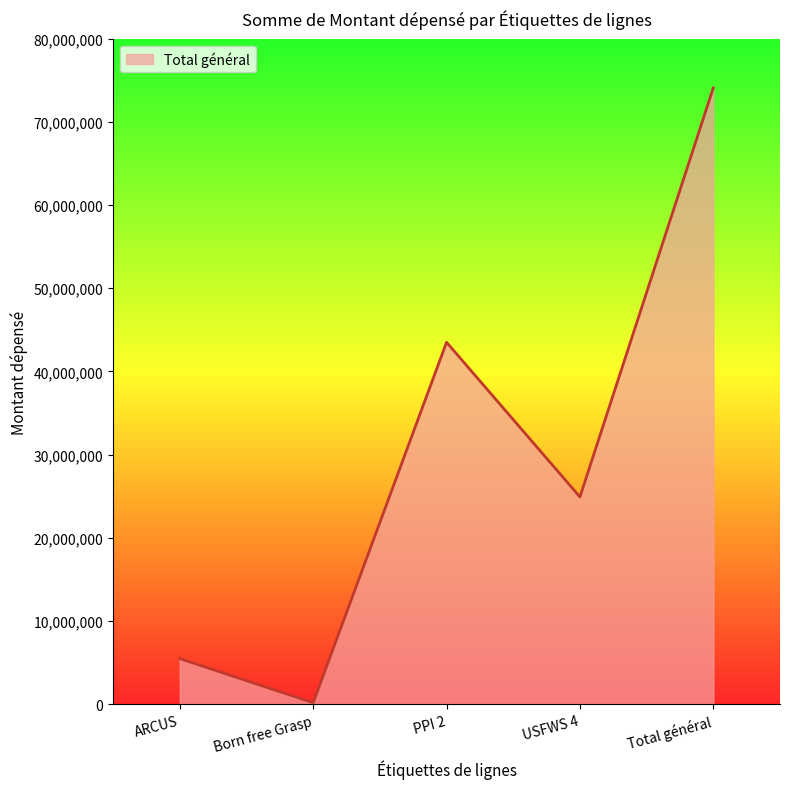

At which category does the data reach its first local valley?

Born free Grasp